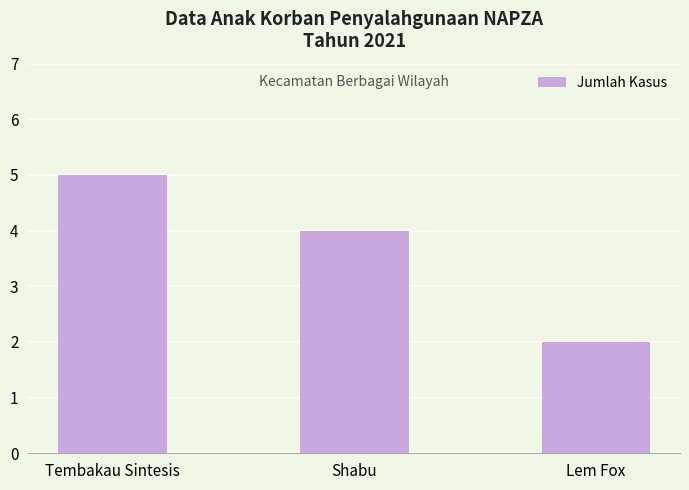

Reading left to right, list all the values displayed in this chart.

5	4	2